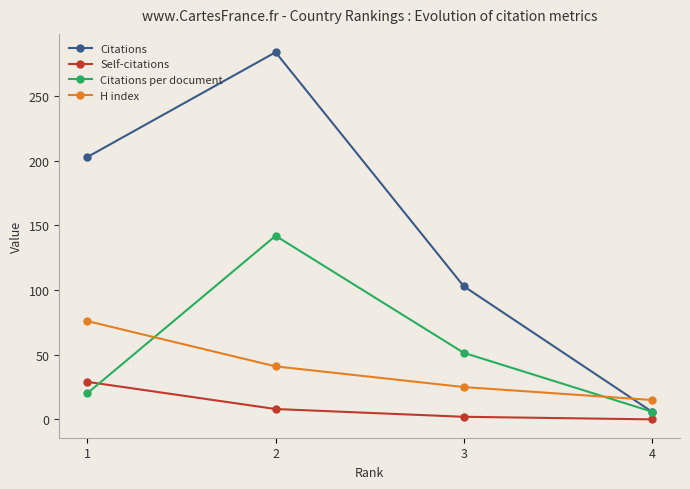

How many times do Citations and H index cross each other?

1